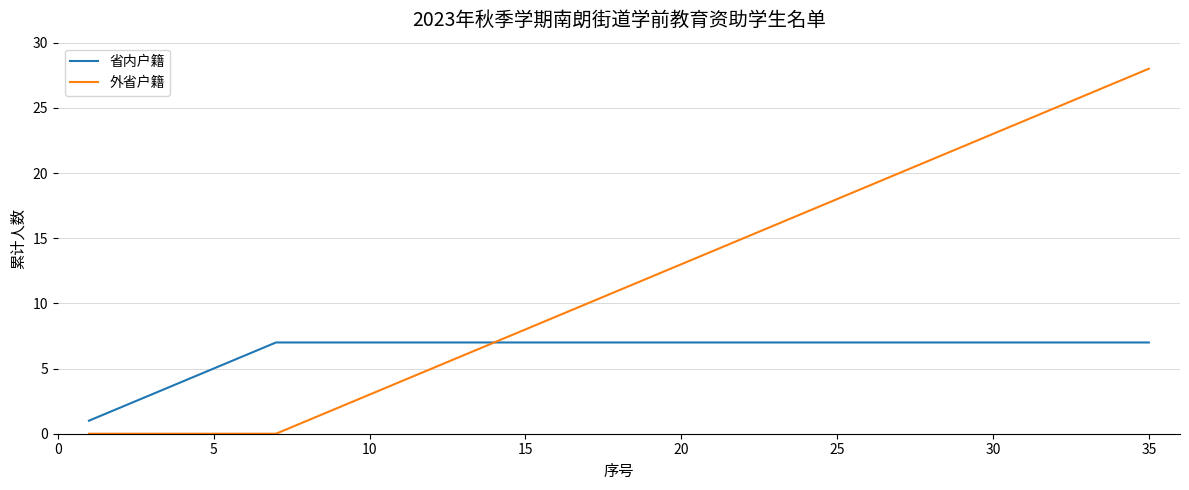

What is the difference between the maximum and minimum values in the 省内户籍 series?

6